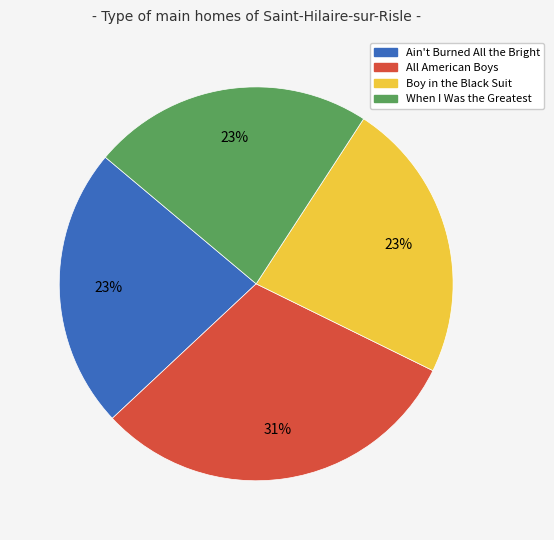

Which has a higher value, All American Boys or When I Was the Greatest?

All American Boys